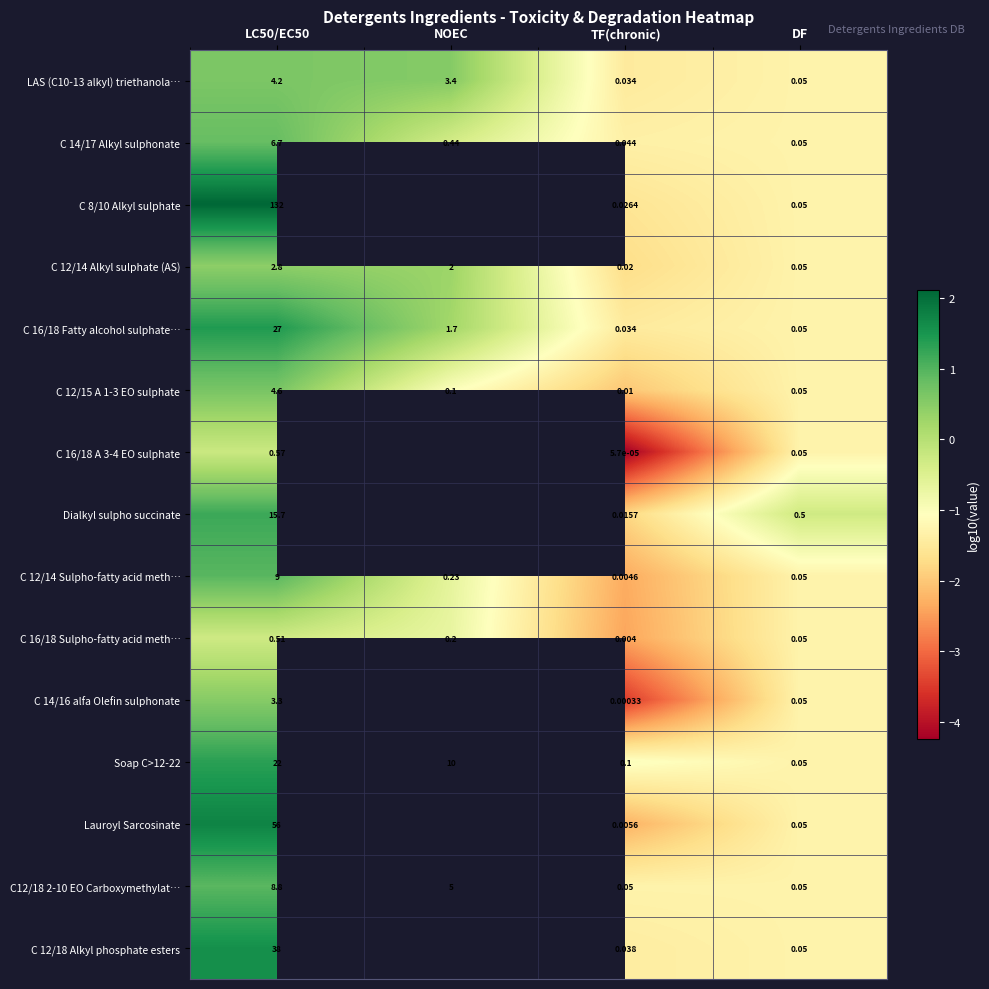

Is it true that C 16/18 Sulpho-fatty acid meth… equals -2.4 at TF(chronic)?

True